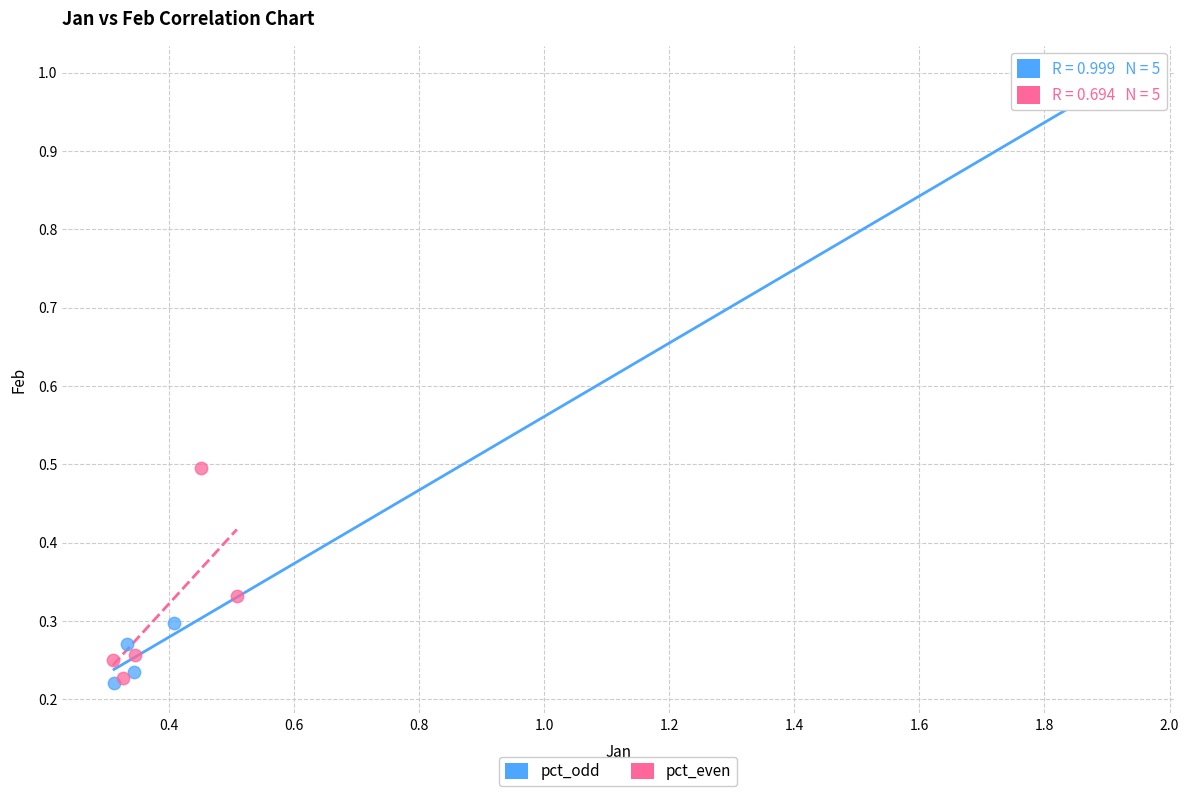

Which series has the largest Y range (max minus min)?

pct_odd